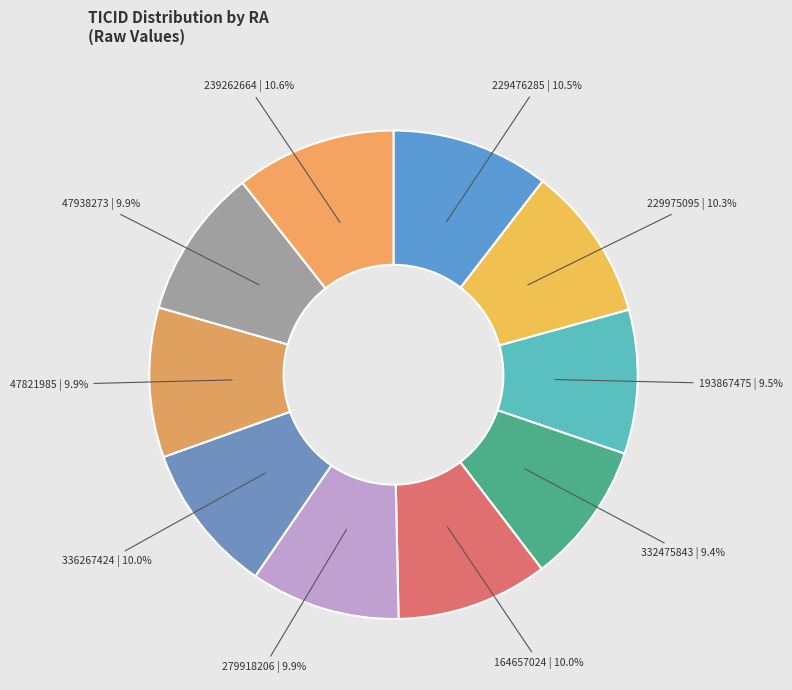

Between 229476285 and 279918206, which is larger?

229476285